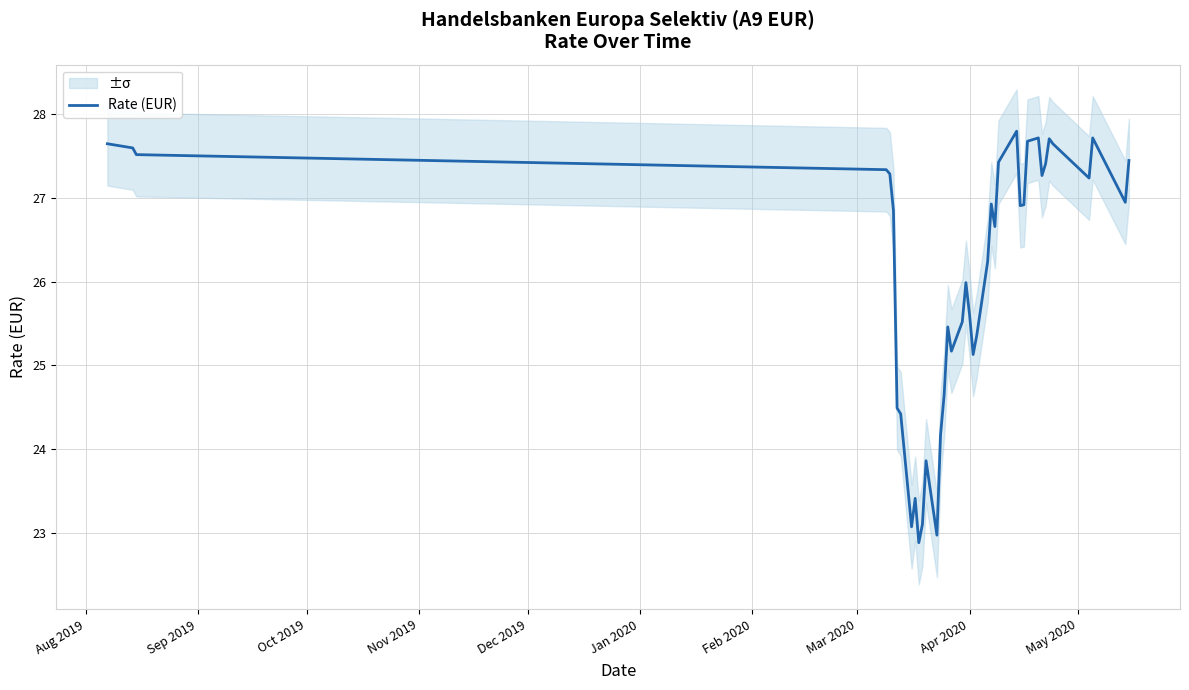

Reading left to right, transcribe all the data shown in this chart.

27.6	27.6	27.5	27.3	27.3	26.9	24.5	24.4	23.1	23.4	22.9	23.1	23.9	23.0	24.2	24.6	25.5	25.2	25.5	26.0	25.6	25.1	25.4	26.2	26.9	26.7	27.4	27.8	26.9	26.9	27.7	27.7	27.3	27.4	27.7	27.6	27.2	27.7	26.9	27.4